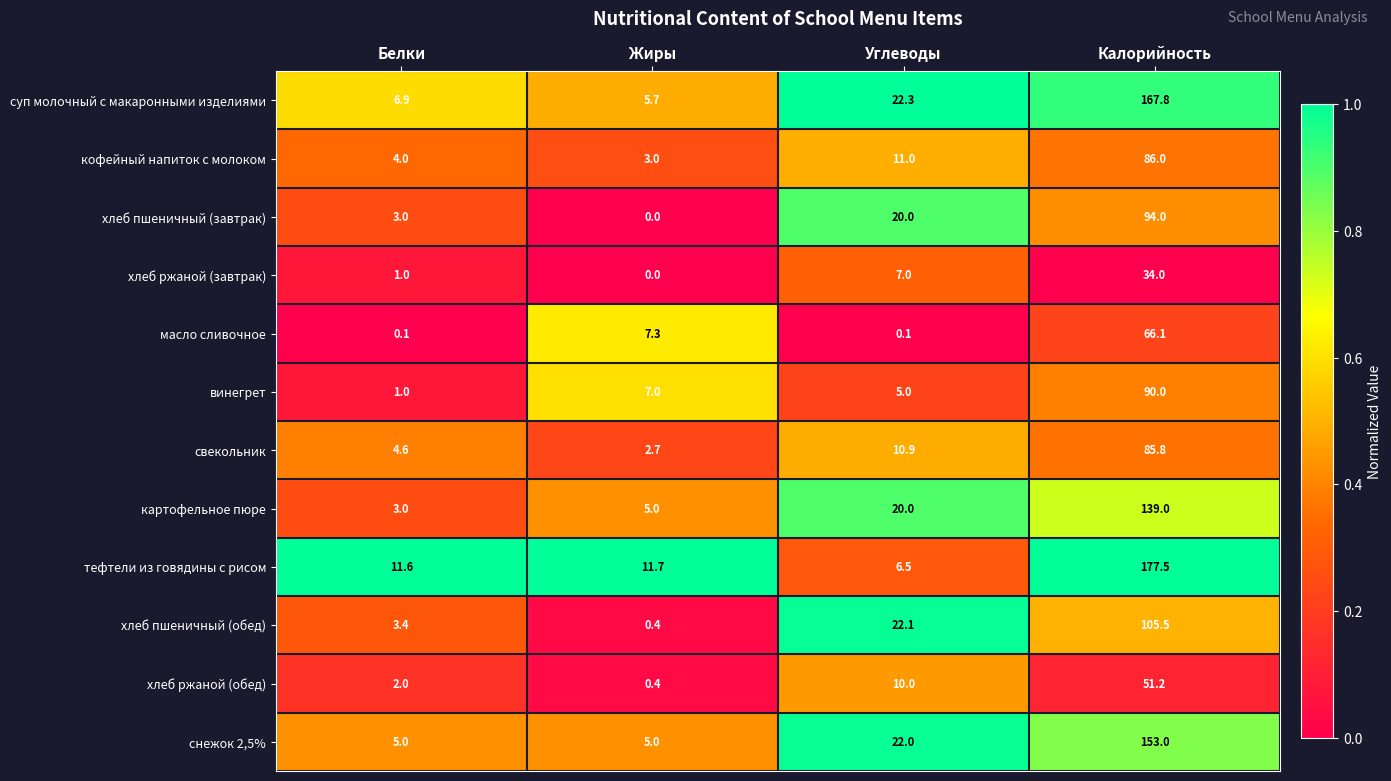

Which series has the widest spread of values?

тефтели из говядины с рисом